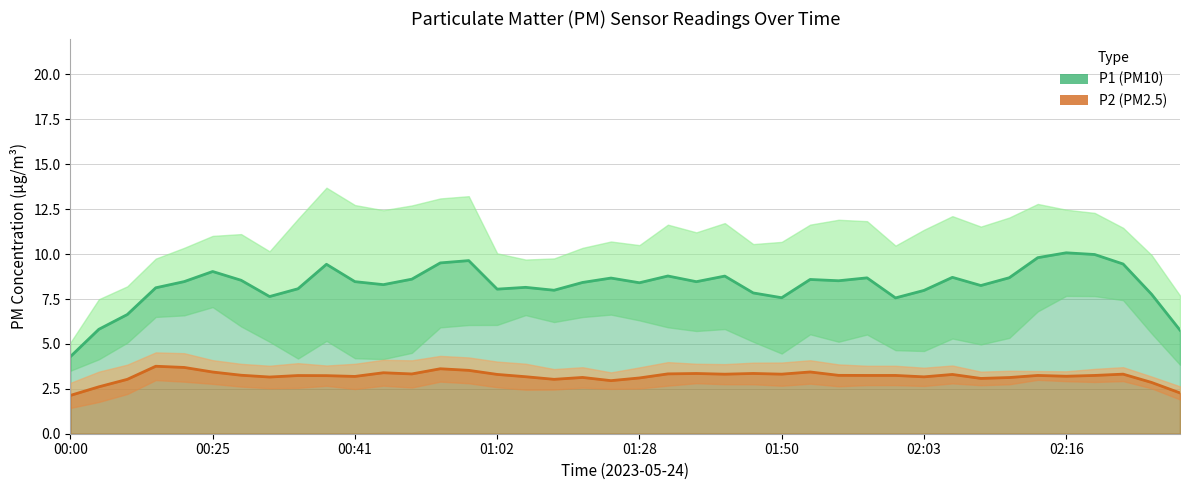

True or false: P1 (PM10) and P2 (PM2.5) cross at least once.

False